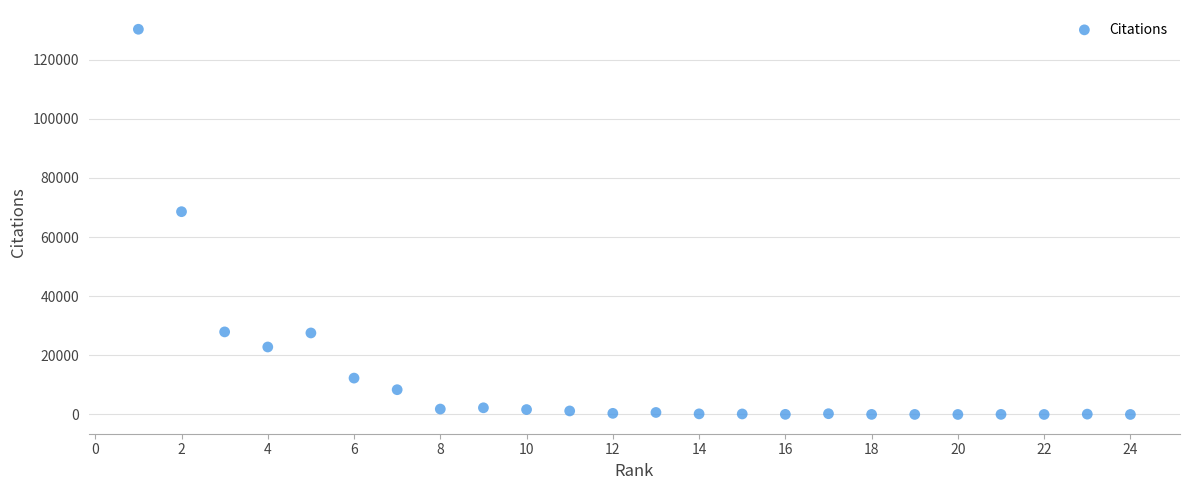

What Y value in the scatter plot is closest to 65142?

68585